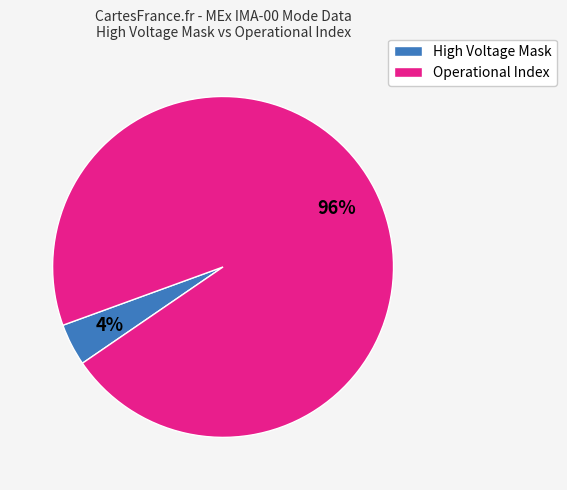

To the nearest percent, what is the difference between the largest and smallest slice percentages?

92%